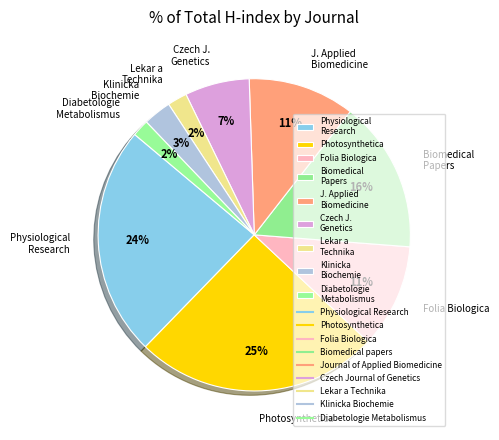

Combined, do Klinicka Biochemie and Folia Biologica account for over 50%?

No